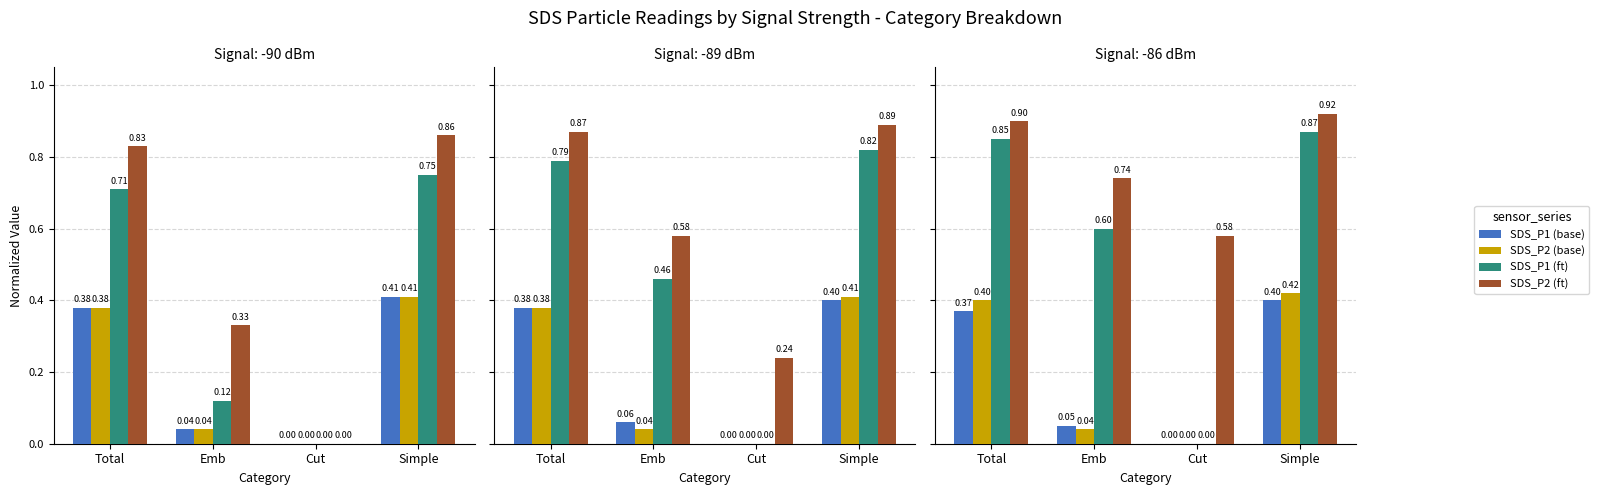

Rank the series at Cut from lowest to highest value.

SDS_P1 (base), SDS_P2 (base), SDS_P1 (ft), SDS_P2 (ft)